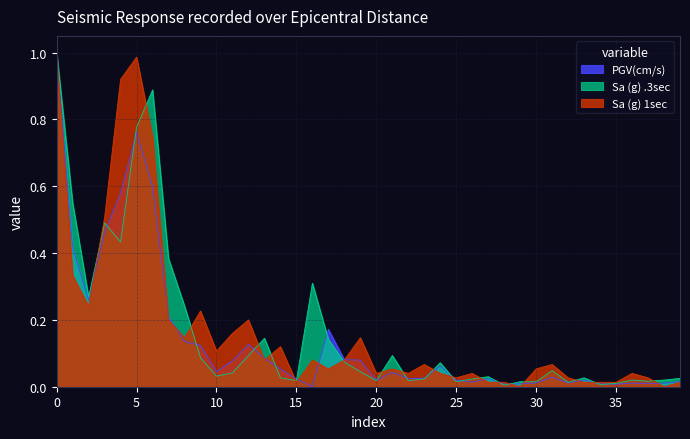

What is the difference between the Sa (g) .3sec values at 24.5 and 21.7?

0.1